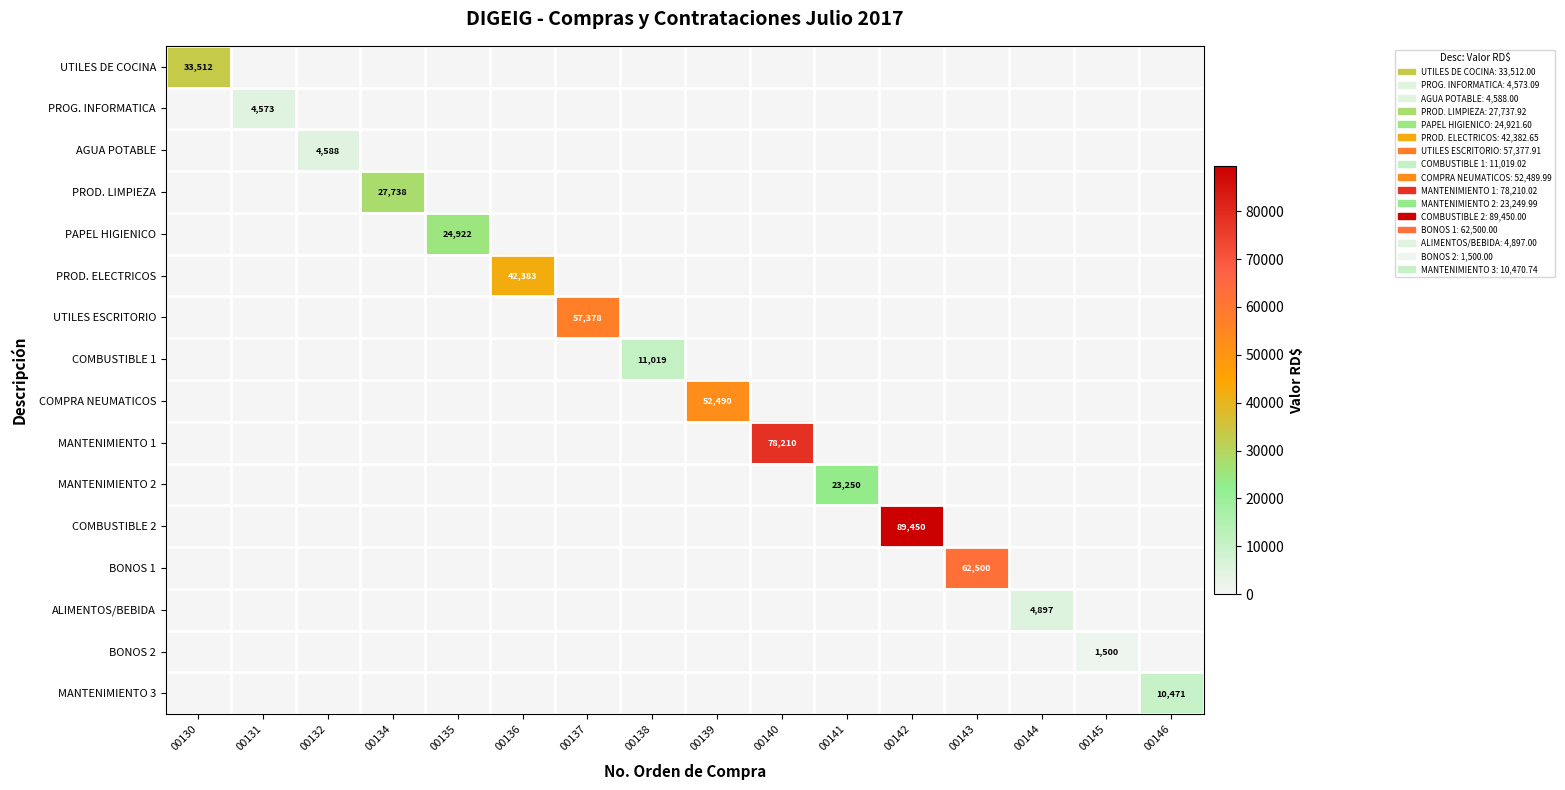

Which category has the highest value across all series?

00142